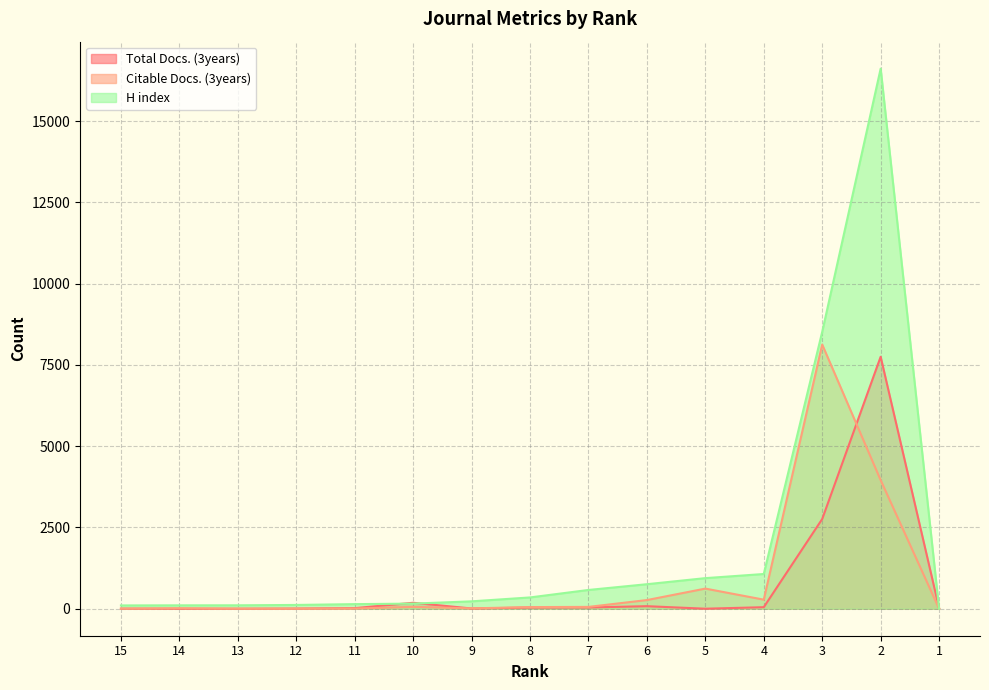

How many values in the Citable Docs. (3years) series exceed 50?

7